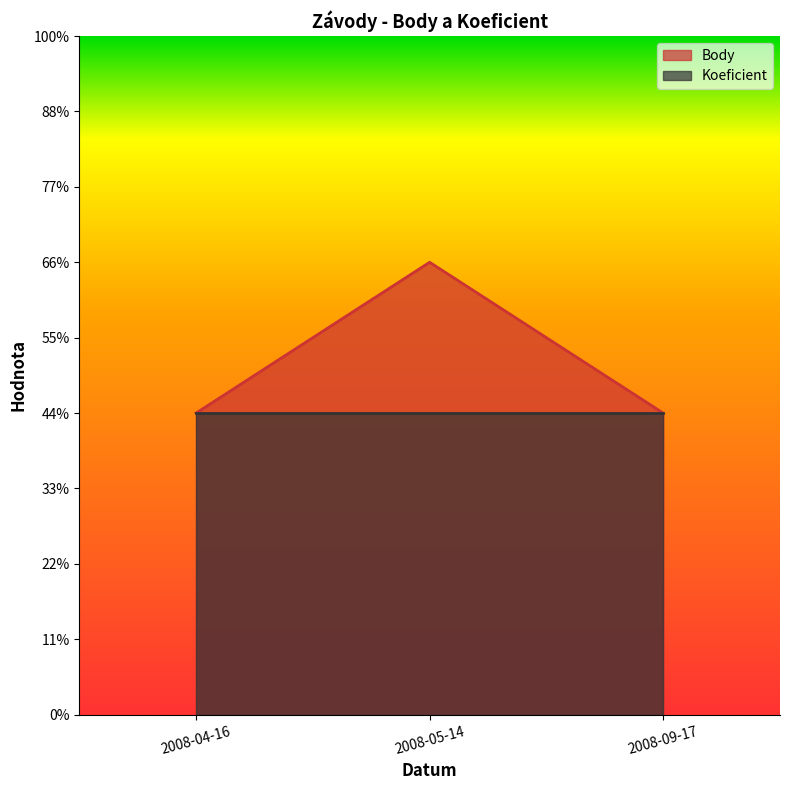

Rank the categories by value from highest to lowest.

2008-05-14, 2008-04-16, 2008-09-17